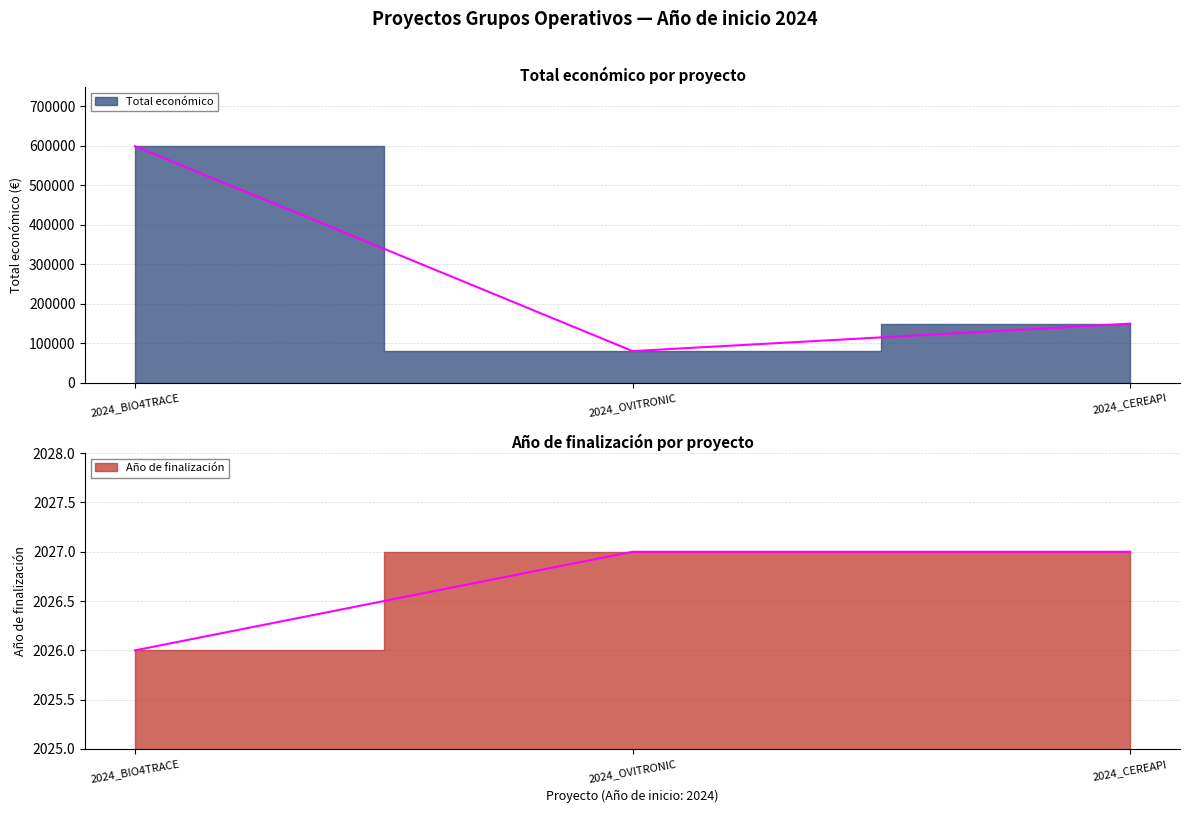

What is the total value across all series at 2024_CEREAPI?

152027